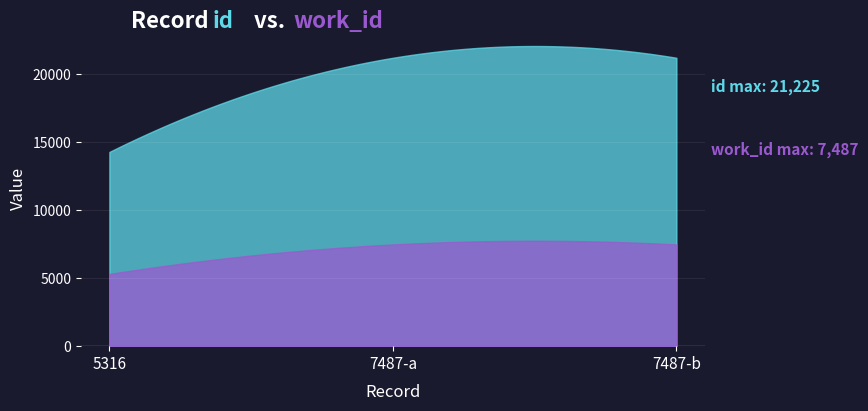

Does the chart display data point markers on the line(s)?

No